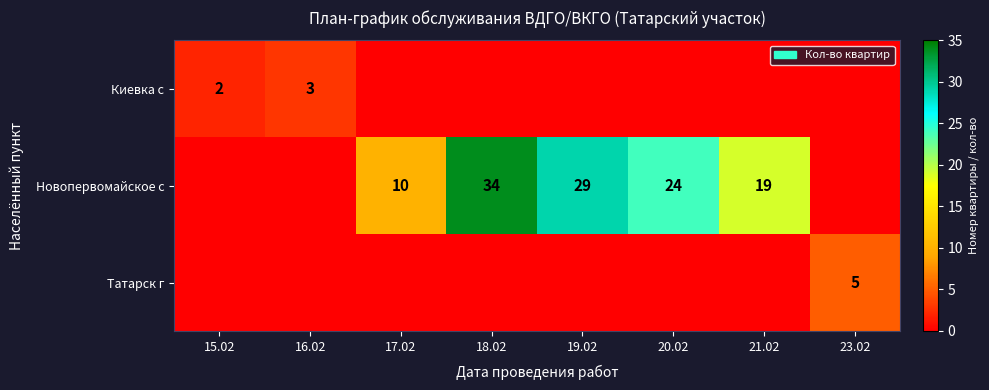

List the labels in order of Киевка с value, smallest first.

17.02, 18.02, 19.02, 20.02, 21.02, 23.02, 15.02, 16.02